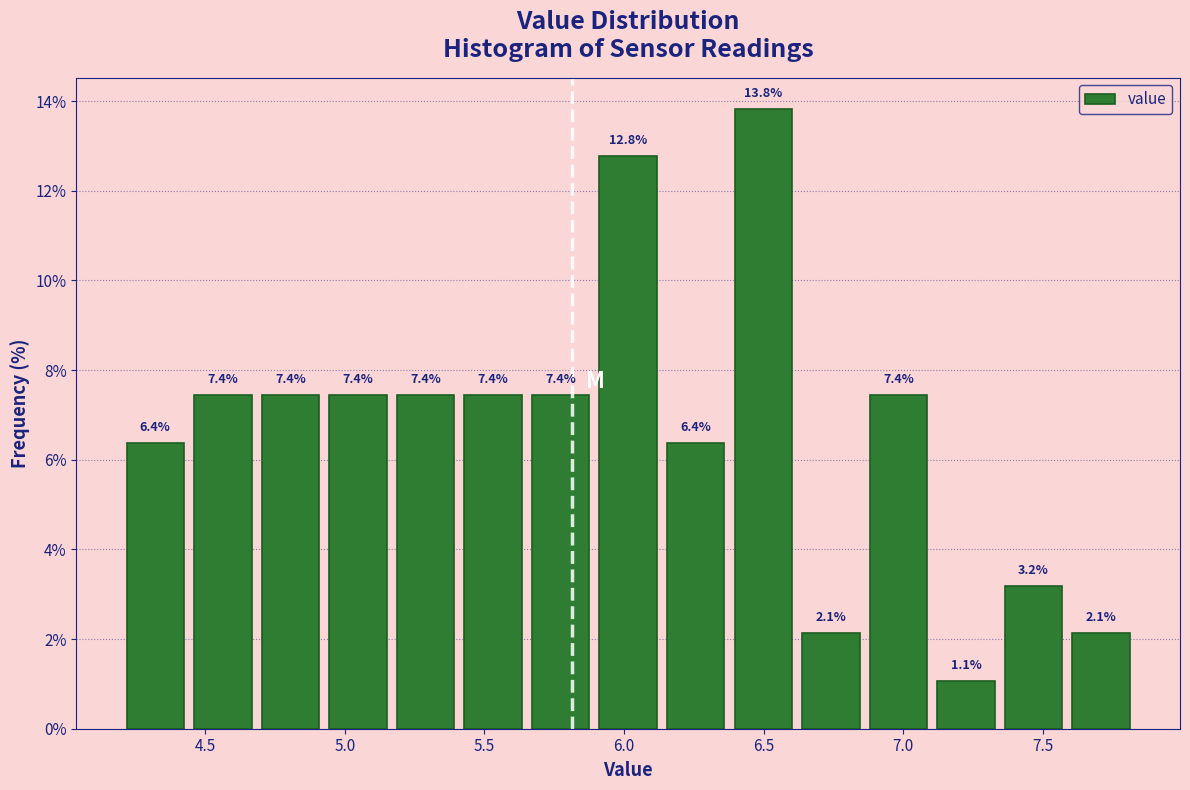

Over which range of the x-axis is the bar tallest?

6.40 to 6.60